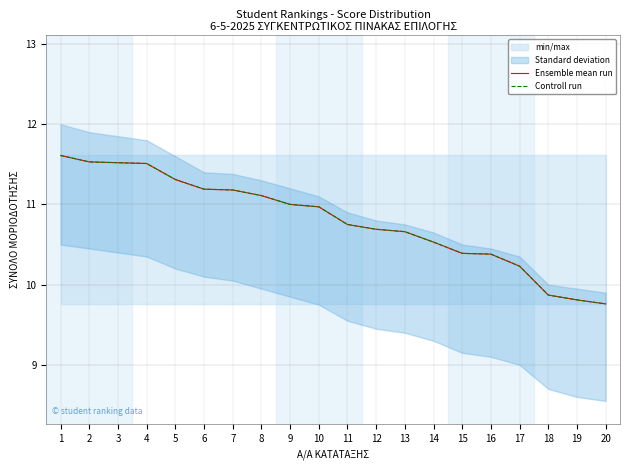

The Ensemble mean run series shows 9.9 at 18. True or false?

True